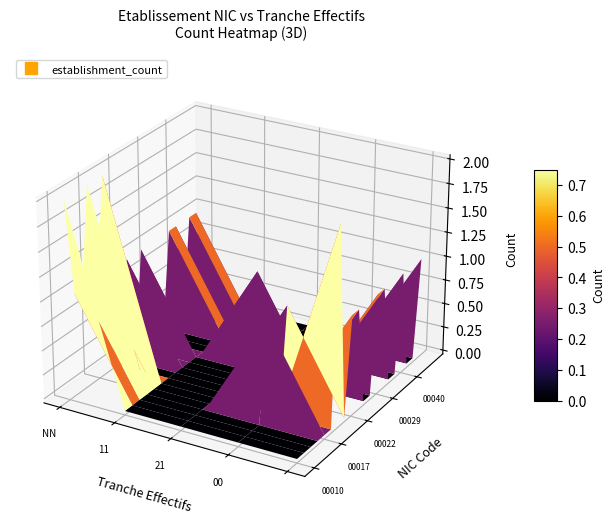

Reading left to right, list all the values displayed in this chart.

00012: 0	0	0	0	1	0	0	0	0	0
00014: 0	0	1	0	0	0	0	0	0	0
00015: 0	1	0	0	0	0	0	0	0	0
00017: 1	0	0	0	0	1	0	0	0	0
00018: 0	0	0	0	0	0	1	1	0	0
00019: 0	0	0	1	0	0	0	0	1	0
00020: 0	0	0	0	0	0	0	0	0	1
00022: 0	0	0	0	1	0	1	0	0	0
00023: 0	0	1	0	0	0	0	0	1	0
00027: 0	0	0	0	0	0	0	1	0	0
00028: 0	0	0	0	0	1	0	0	0	0
00029: 1	0	0	0	0	0	0	0	0	0
00036: 0	0	0	0	0	0	0	0	1	0
00038: 0	1	0	0	0	0	0	0	0	0
00039: 0	0	0	0	0	0	0	0	0	1
00040: 0	0	0	1	0	0	0	0	0	0
00046: 0	1	0	0	0	0	0	0	0	0
00053: 0	0	1	0	0	0	0	0	0	0
00061: 0	0	0	0	1	0	0	0	0	0
00082: 0	0	0	0	0	1	0	0	0	0
00087: 0	0	0	0	0	0	1	0	0	0
00010: 1	1	0	0	0	0	0	0	1	1